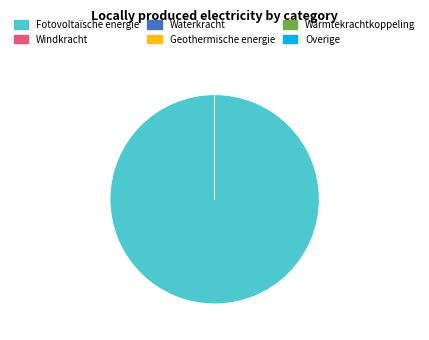

Which category has the biggest portion of the pie?

Fotovoltaïsche energie